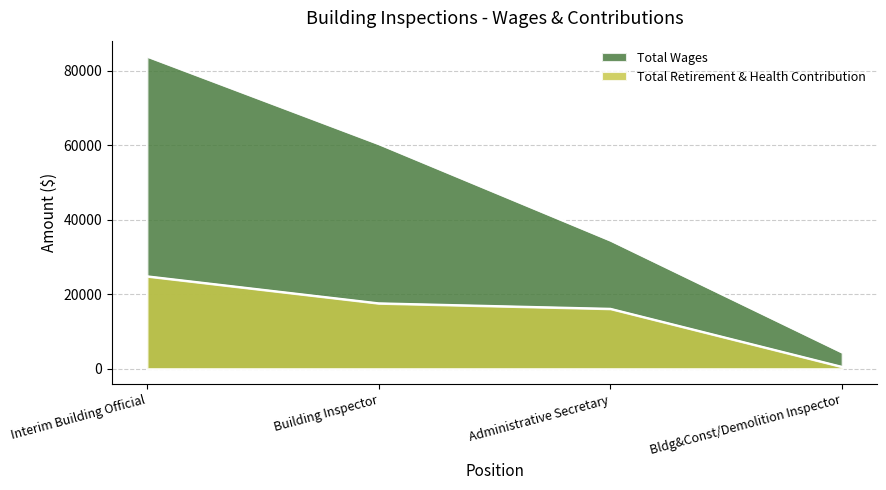

Count the number of categories in the chart.

4